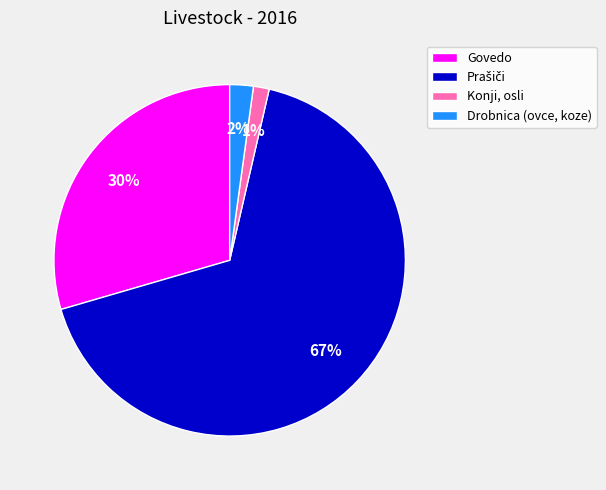

Combined, do Konji, osli and Govedo account for over 50%?

No